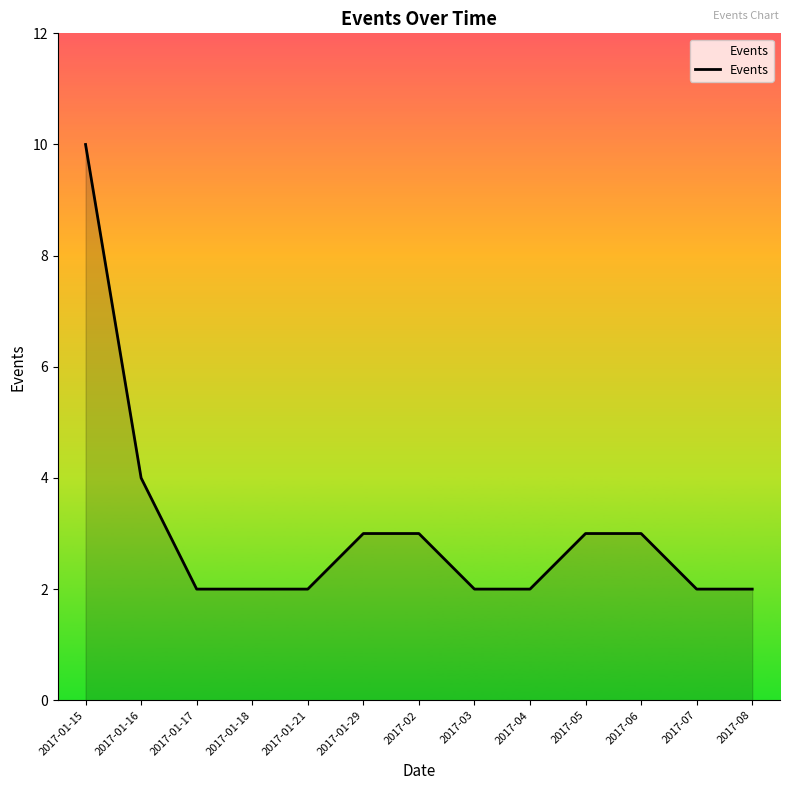

Between 2017-01-17 and 2017-01-15, which is larger?

2017-01-15